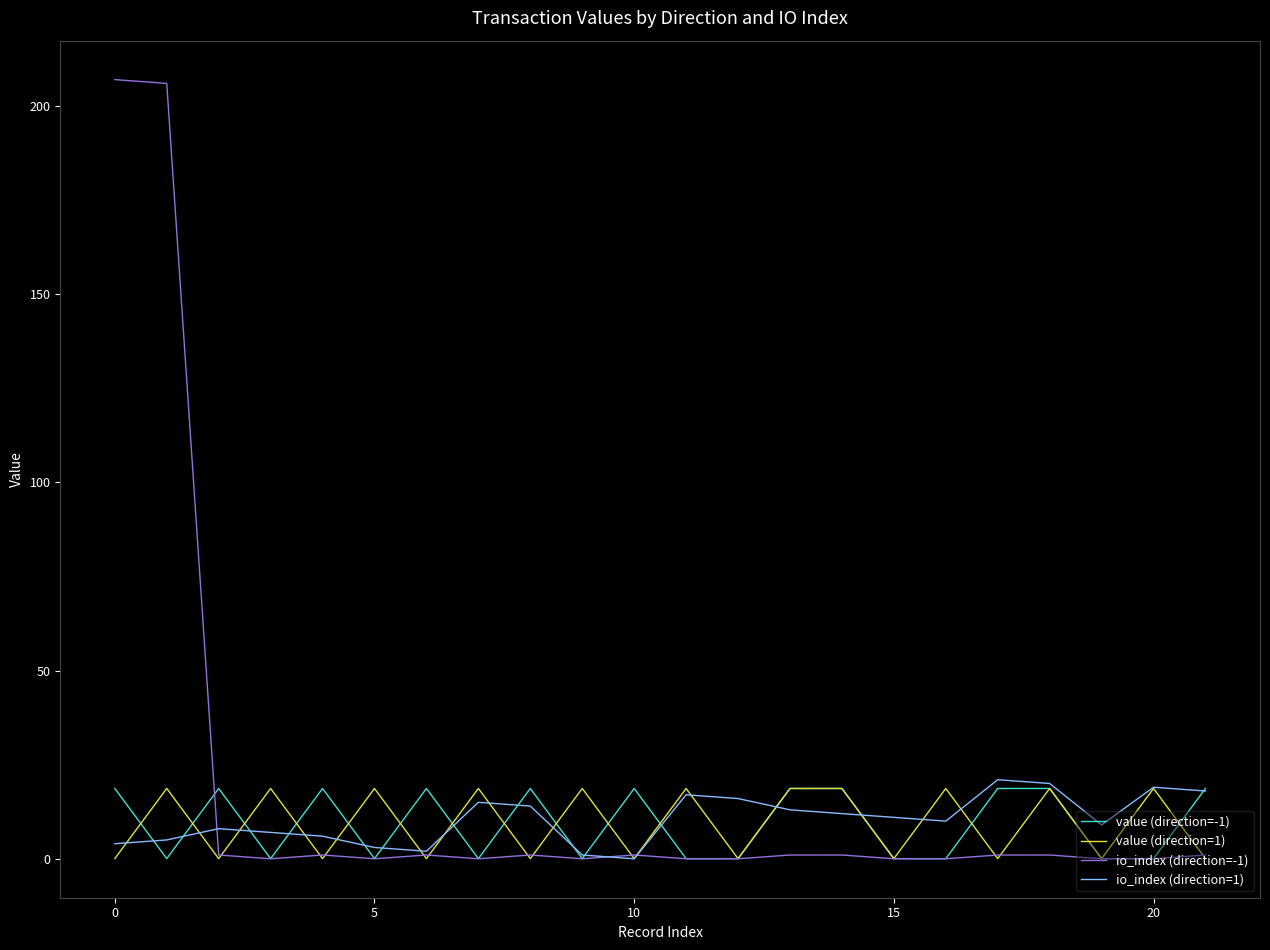

Which series has the largest range (max minus min)?

io_index (direction=-1)